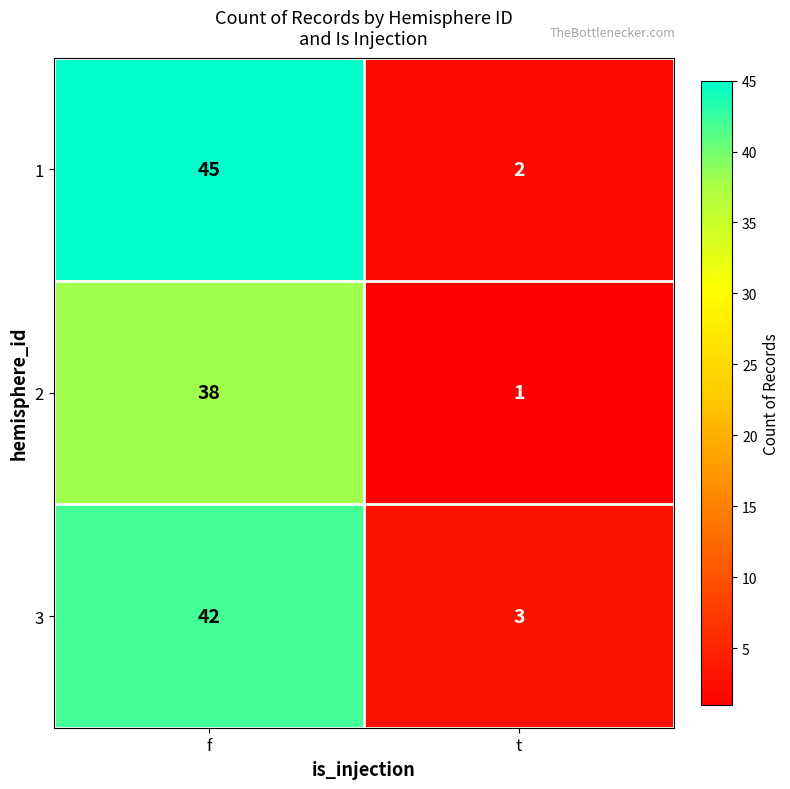

What is the total value across all series at t?

6